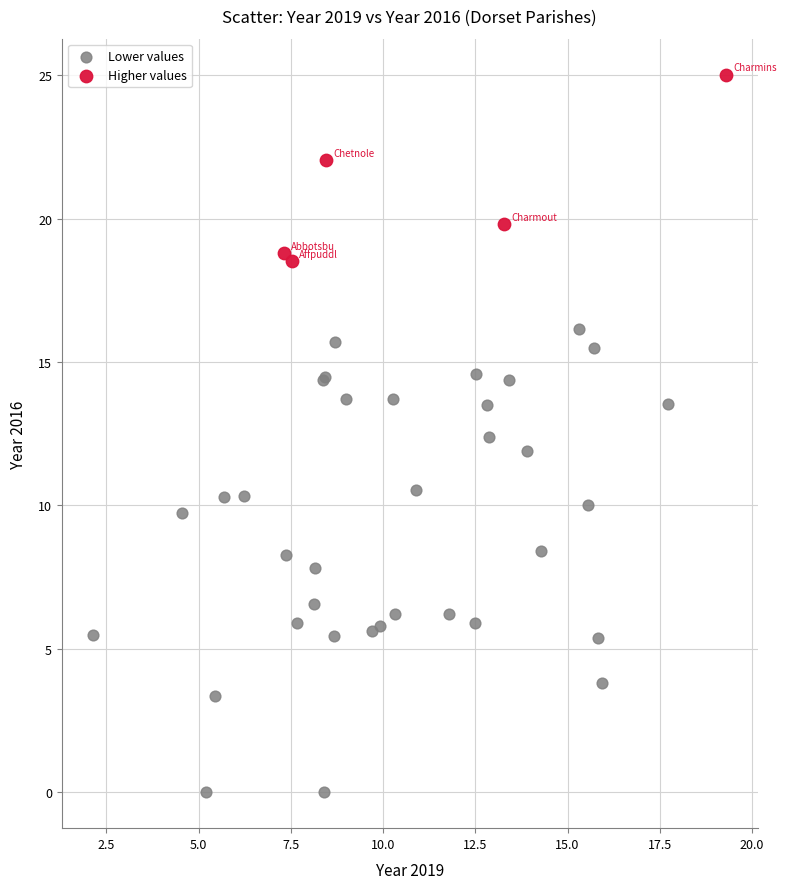

Which series contains the lowest Y value?

Lower values